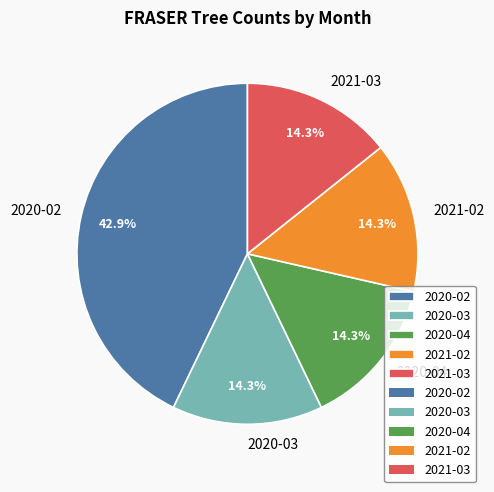

Is the sum of 2020-02 and 2021-02 greater than half?

Yes